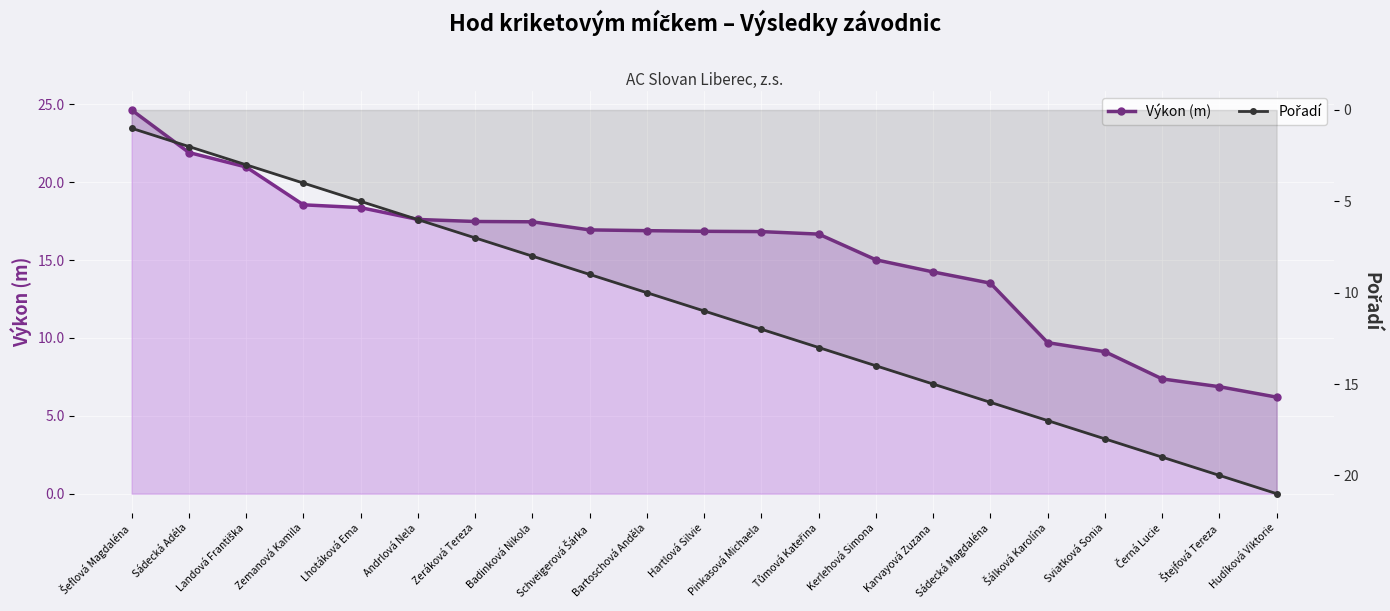

How many lines are shown in the chart?

2